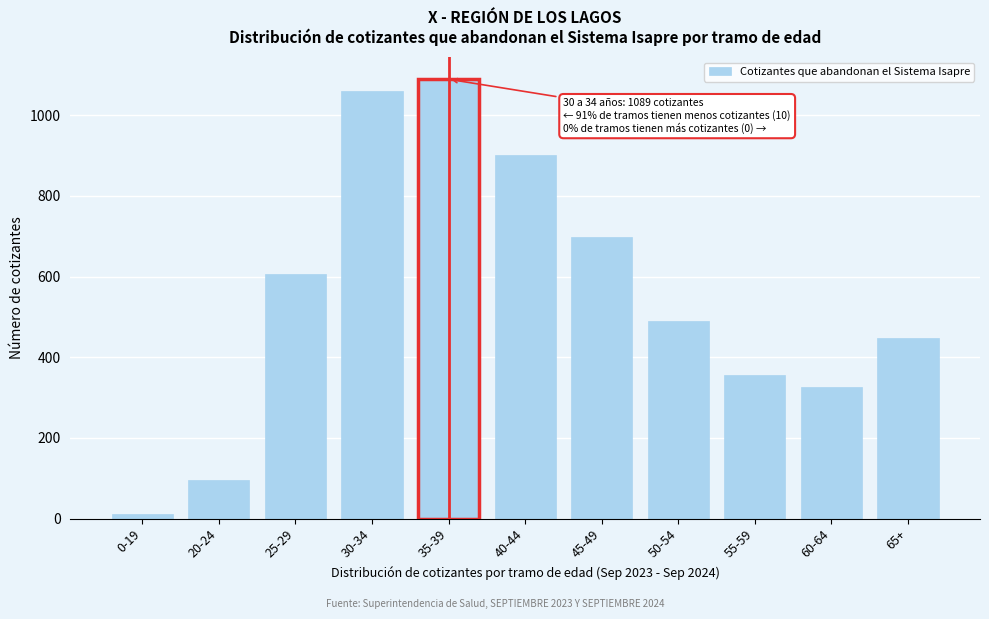

Reading right to left, extract all data points from this chart.

447	326	356	491	698	901	1089	1061	606	96	11